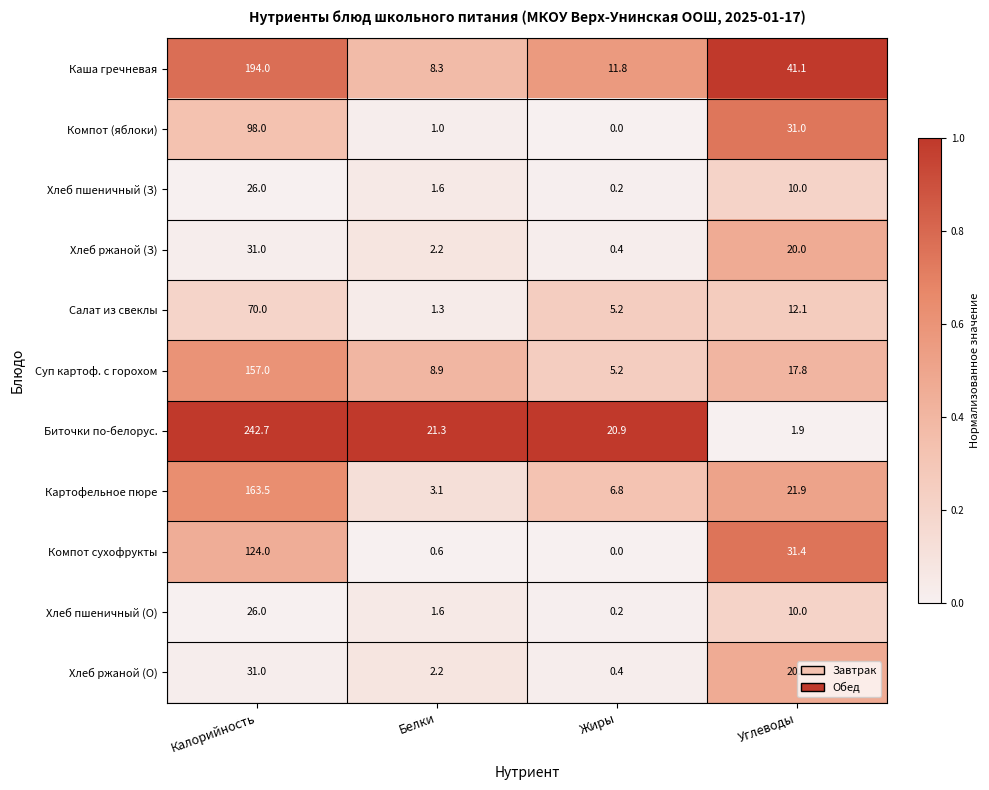

What is the difference between the Компот (яблоки) values at Углеводы and Калорийность?

67.0